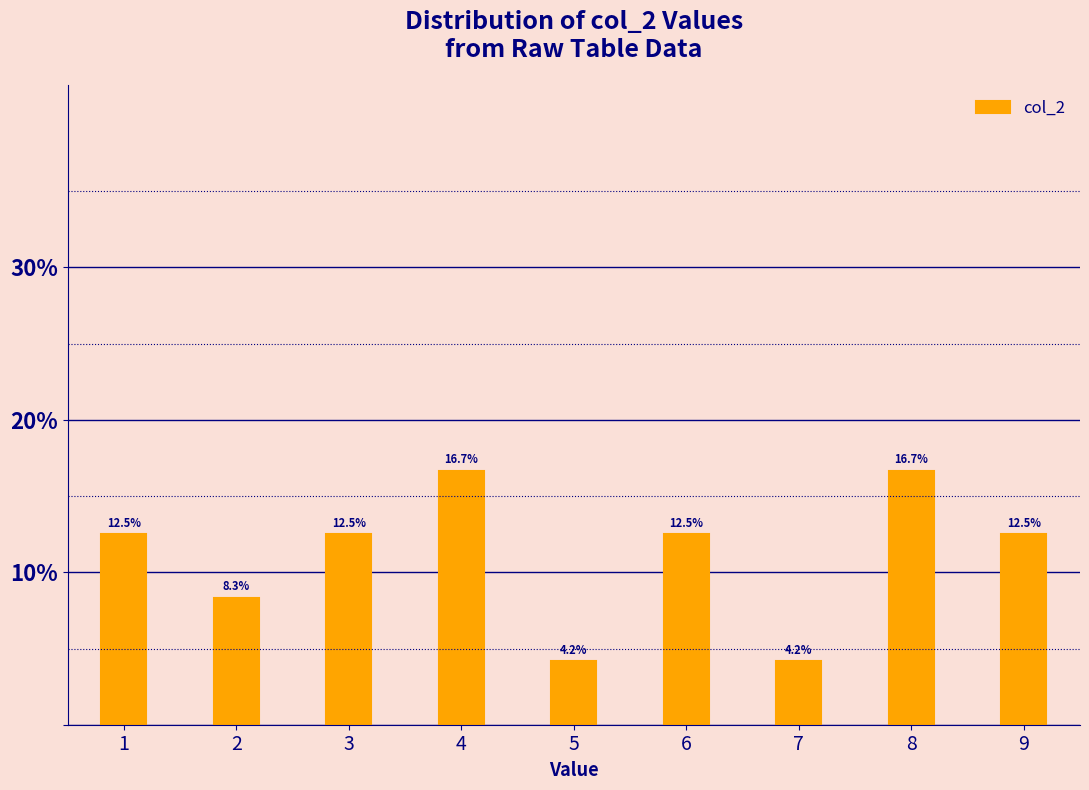

Reading left to right, what are all the values shown in this chart?

1=12.5	2=8.3	3=12.5	4=16.7	5=4.2	6=12.5	7=4.2	8=16.7	9=12.5